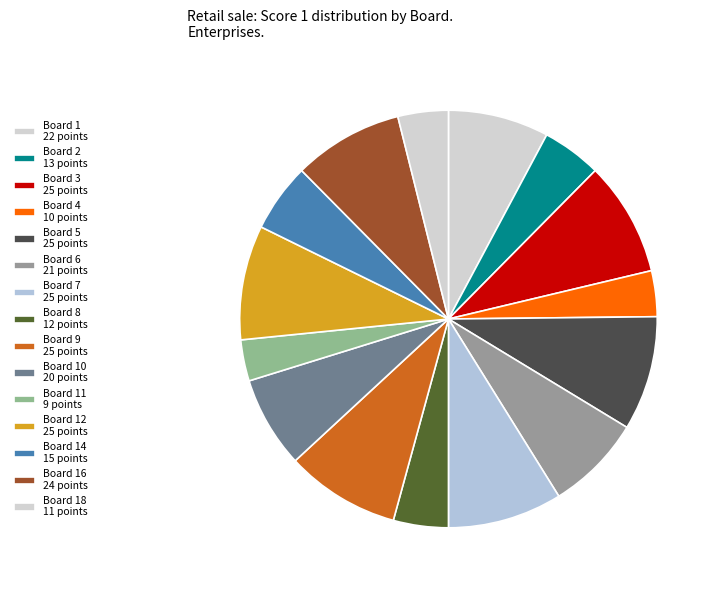

How many slices are in this pie chart?

15